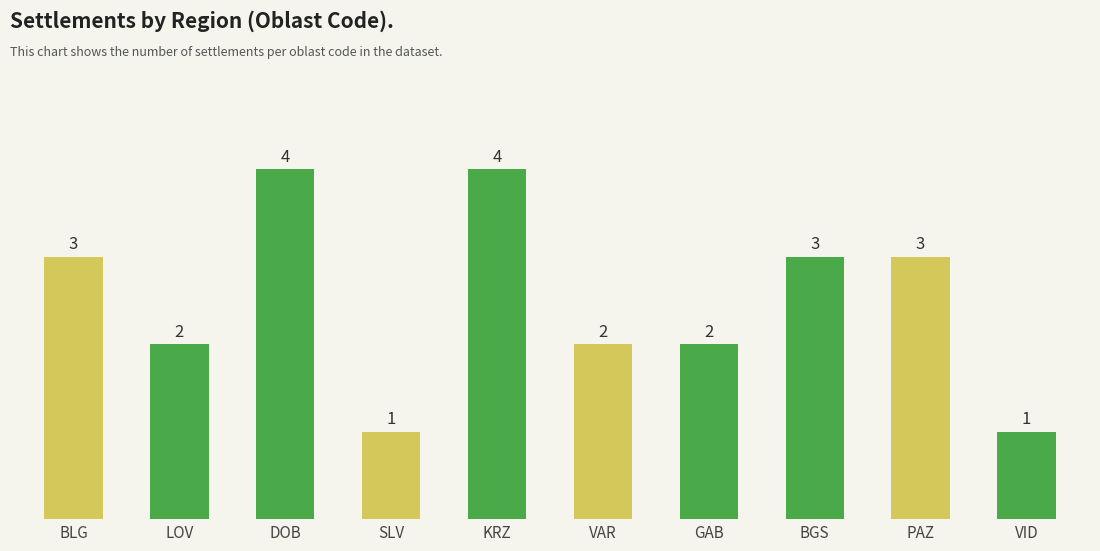

What is the label of the 6th bar from the right?

KRZ